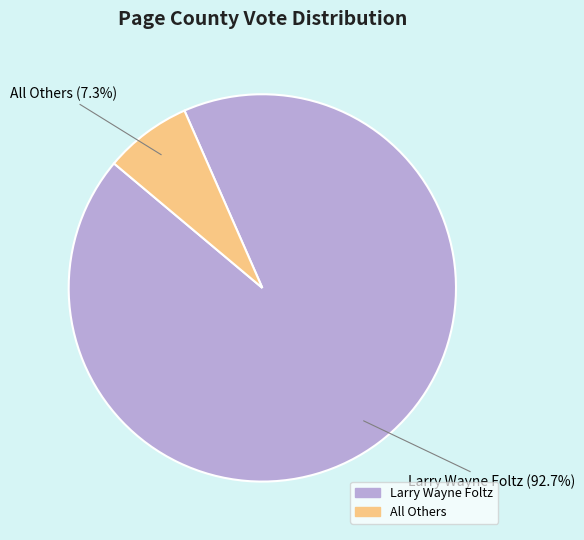

True or false: All Others accounts for 1% of the total.

False